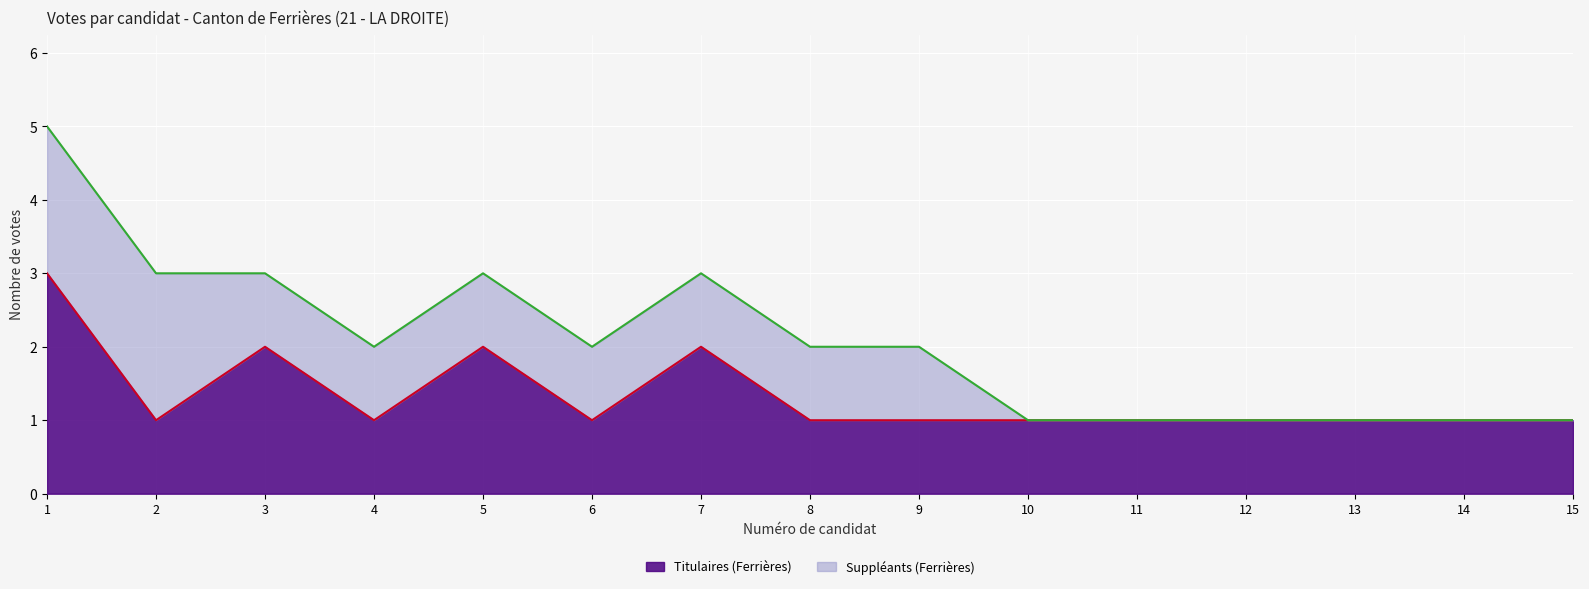

What is the minimum value shown in the chart?

1